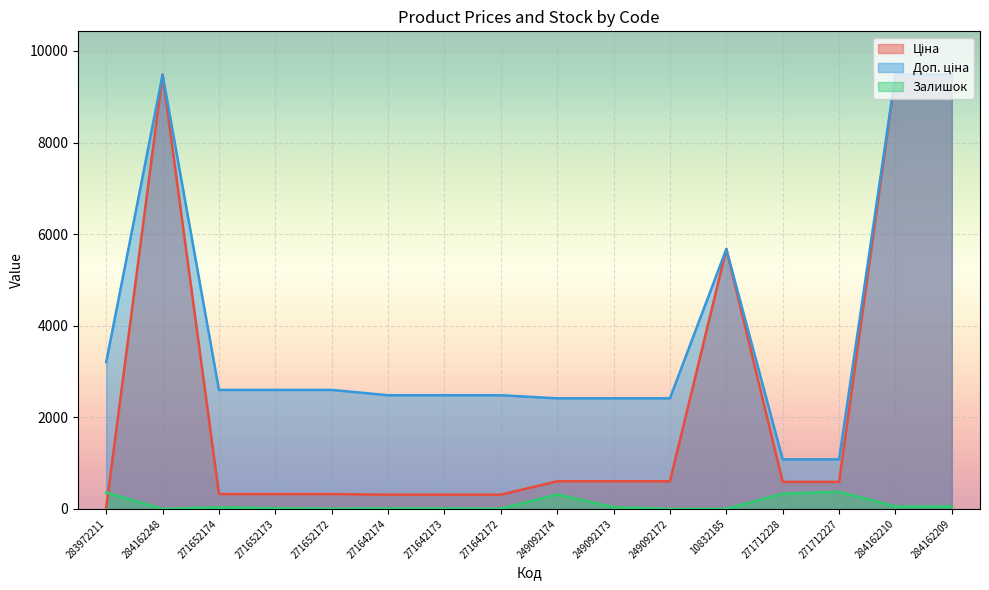

Reading left to right, list all the values displayed in this chart.

Ціна: 283972211=32.0	284162248=9480.1	271652174=324.8	271652173=324.8	271652172=324.8	271642174=310.3	271642173=310.3	271642172=310.3	249092174=603.7	249092173=603.7	249092172=603.7	10832185=5673.8	271712228=589.9	271712227=589.9	284162210=9480.1	284162209=9480.1
Доп. ціна: 283972211=3205.0	284162248=9480.1	271652174=2598.3	271652173=2598.3	271652172=2598.3	271642174=2482.4	271642173=2482.4	271642172=2482.4	249092174=2414.8	249092173=2414.8	249092172=2414.8	10832185=5673.8	271712228=1081.7	271712227=1081.7	284162210=9480.1	284162209=9480.1
Залишок: 283972211=360.0	284162248=0.0	271652174=35.0	271652173=15.0	271652172=4.0	271642174=11.0	271642173=10.0	271642172=4.0	249092174=316.0	249092173=38.0	249092172=0.0	10832185=2.0	271712228=334.0	271712227=374.0	284162210=56.0	284162209=53.0